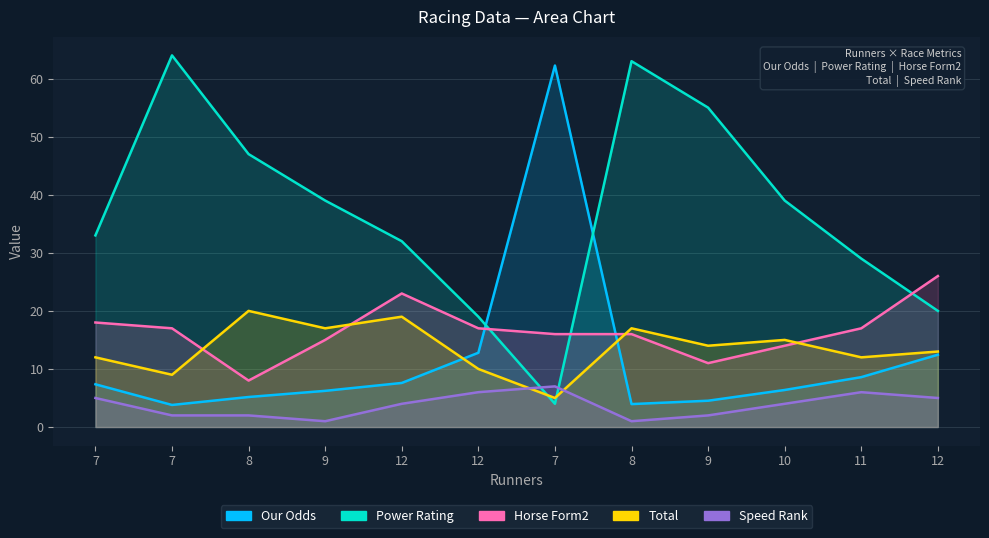

Is it true that Our Odds equals 2.6 at 8?

False